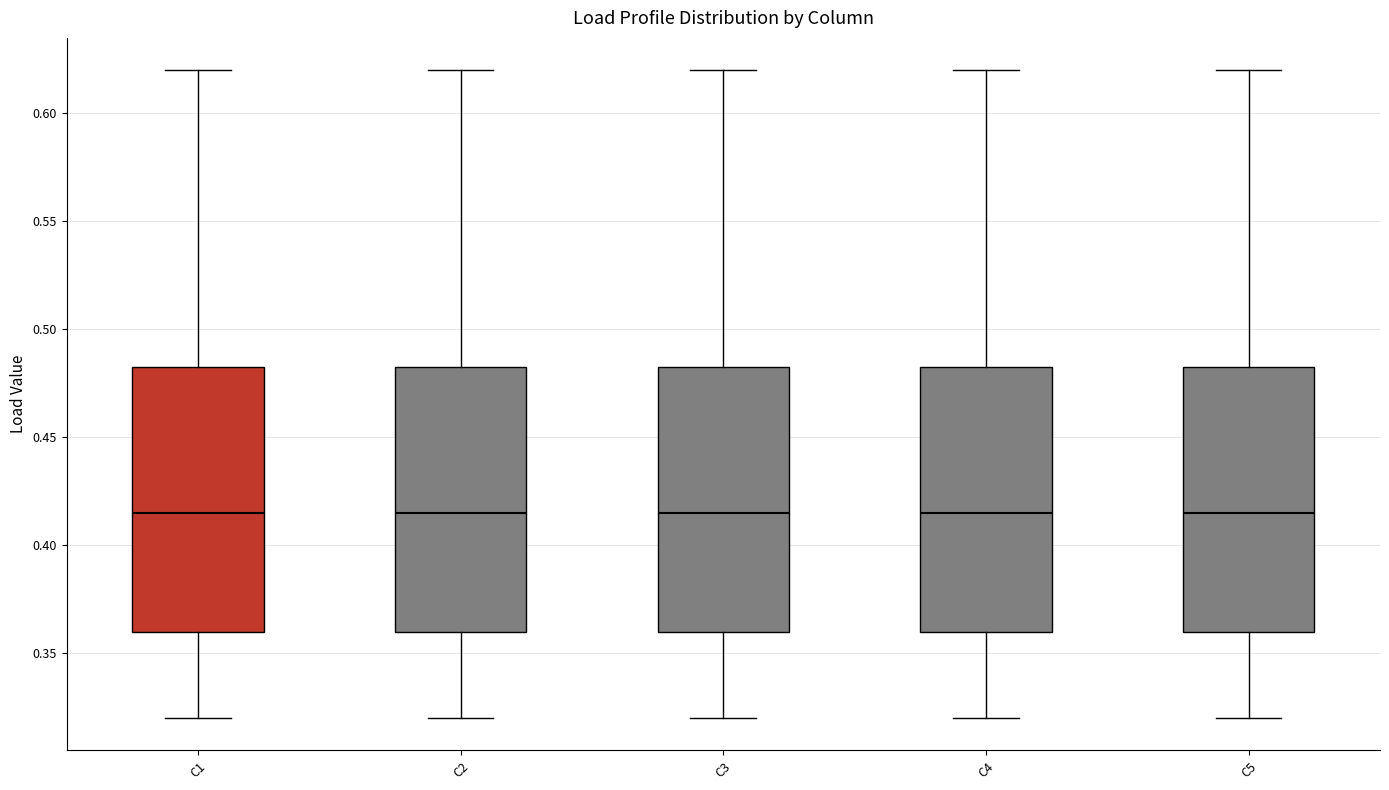

Reading left to right, transcribe this box plot: for each box, give where its median line is, the range the box spans, and where its two whiskers end, as read against the y-axis. The values are not printed on the chart, so give them approximately, as read against the axis.

C1: median 0.415, box 0.360 to 0.485, whiskers 0.320 to 0.620
C2: median 0.415, box 0.360 to 0.485, whiskers 0.320 to 0.620
C3: median 0.415, box 0.360 to 0.485, whiskers 0.320 to 0.620
C4: median 0.415, box 0.360 to 0.485, whiskers 0.320 to 0.620
C5: median 0.415, box 0.360 to 0.485, whiskers 0.320 to 0.620